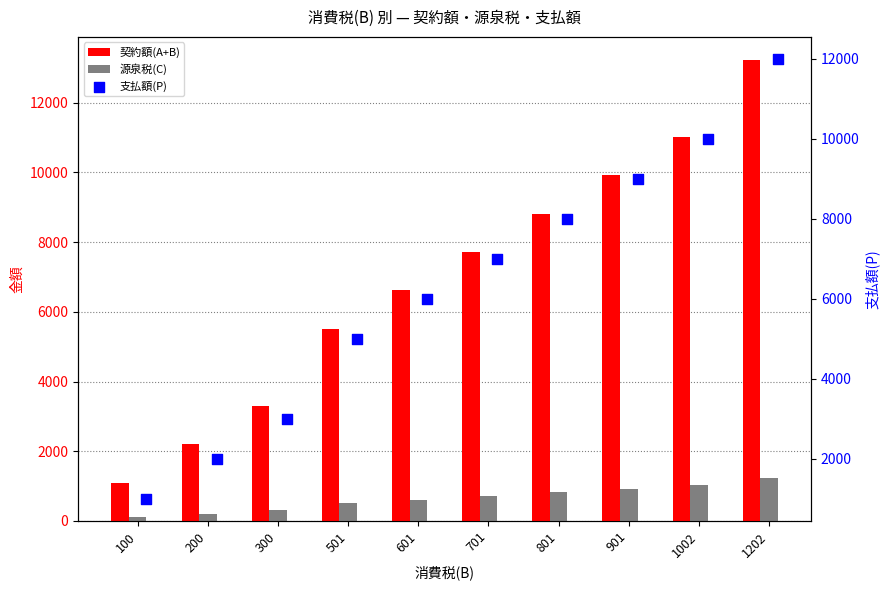

Which series contains the highest Y value?

契約額(A+B)